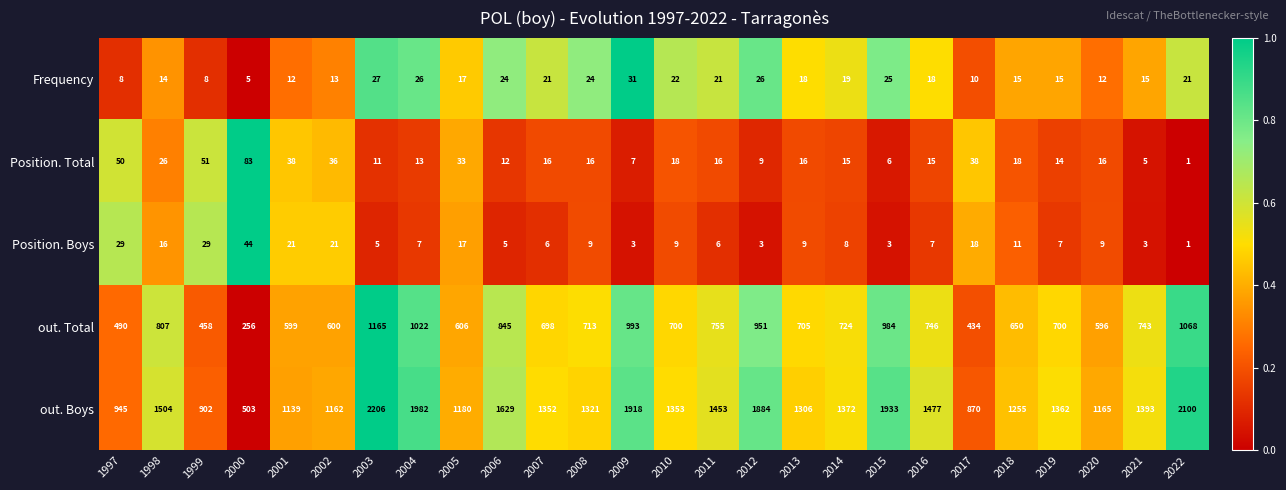

Which series has the widest spread of values?

out. Boys